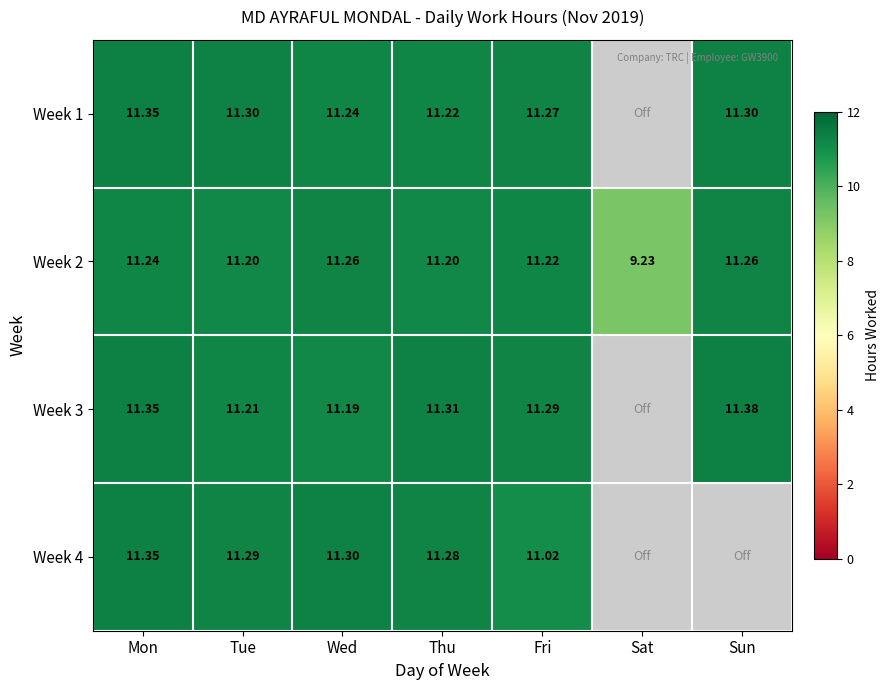

The Week 3 series shows 11.3 at Mon. True or false?

True